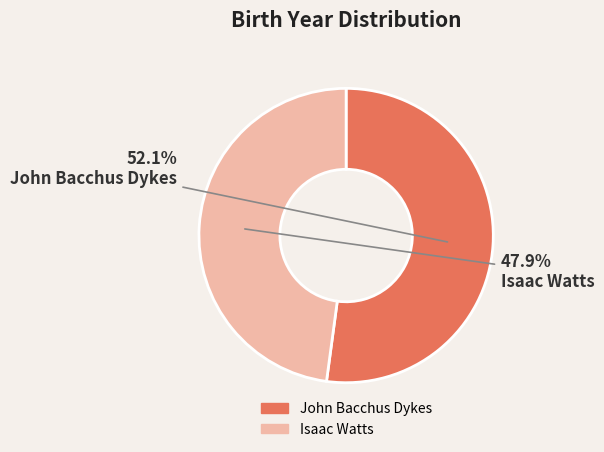

Combined, what portion of the pie is Isaac Watts and John Bacchus Dykes?

100.0%